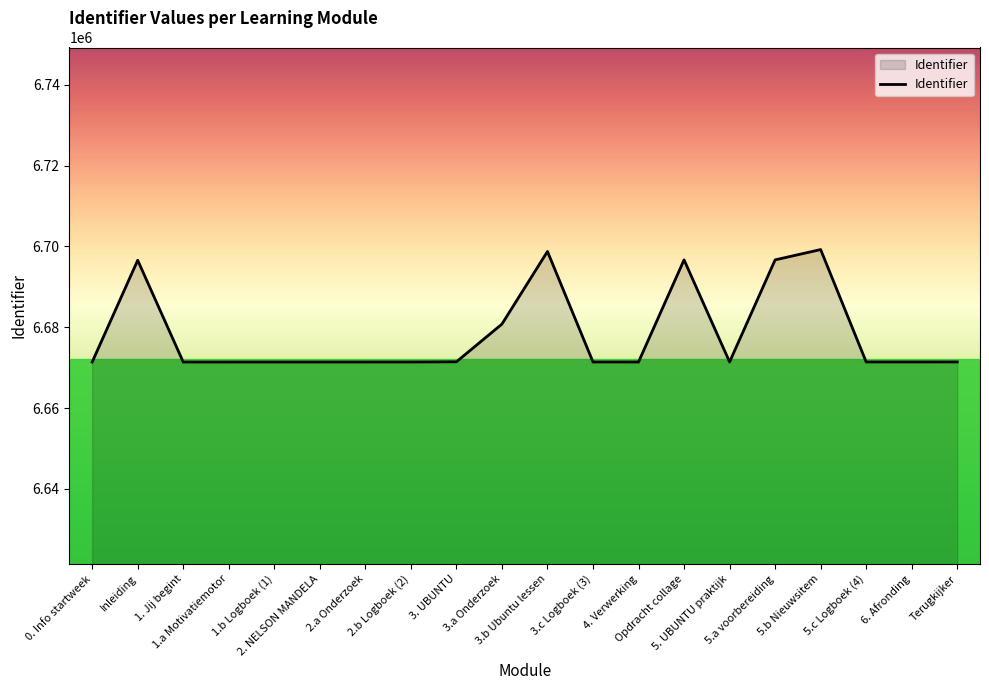

What is the ratio of the value at 1.b Logboek (1) to the value at 5.c Logboek (4)?

1.0